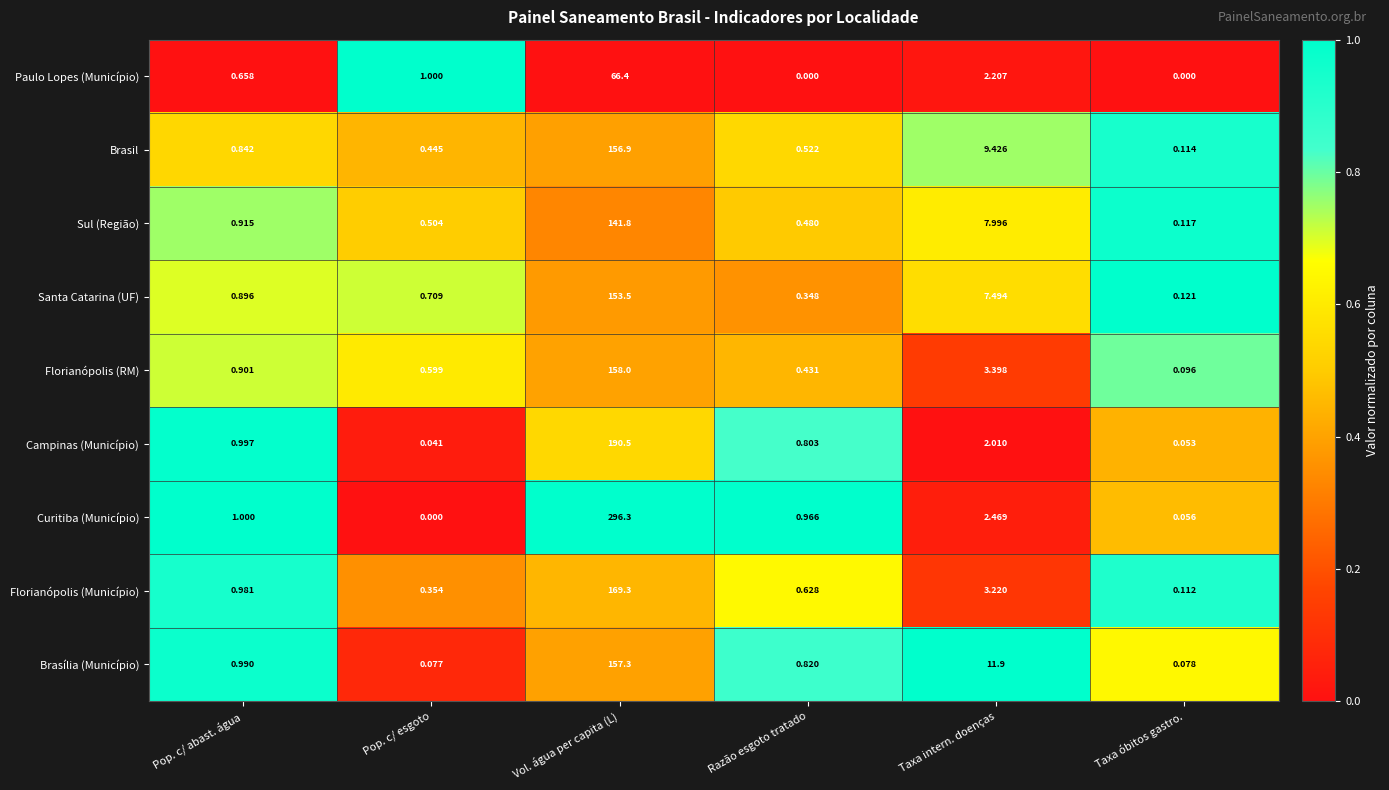

Where is Florianópolis (RM) nearest to the value 79?

Taxa intern. doenças